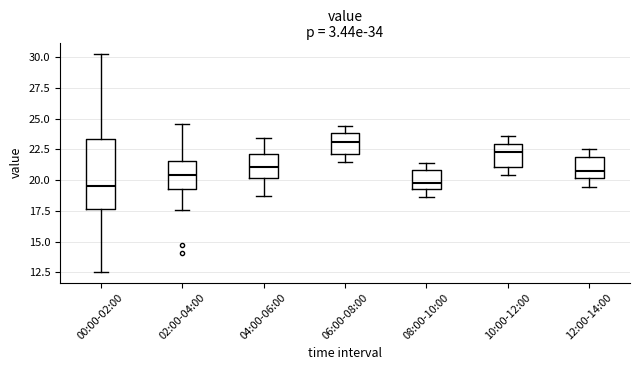

Reading left to right, read every box against the y-axis: the position of its median line, the range the box covers, and the ends of its whiskers. The values are not printed on the chart, so give them approximately, as read against the axis.

00:00-02:00: median 19.5, box 17.5 to 23.5, whiskers 12.5 to 30.5
02:00-04:00: median 20.5, box 19.5 to 21.5, whiskers 17.5 to 24.5
04:00-06:00: median 21.0, box 20.0 to 22.0, whiskers 18.5 to 23.5
06:00-08:00: median 23.0, box 22.0 to 24.0, whiskers 21.5 to 24.5
08:00-10:00: median 20.0, box 19.5 to 21.0, whiskers 18.5 to 21.5
10:00-12:00: median 22.5, box 21.0 to 23.0, whiskers 20.5 to 23.5
12:00-14:00: median 21.0, box 20.0 to 22.0, whiskers 19.5 to 22.5